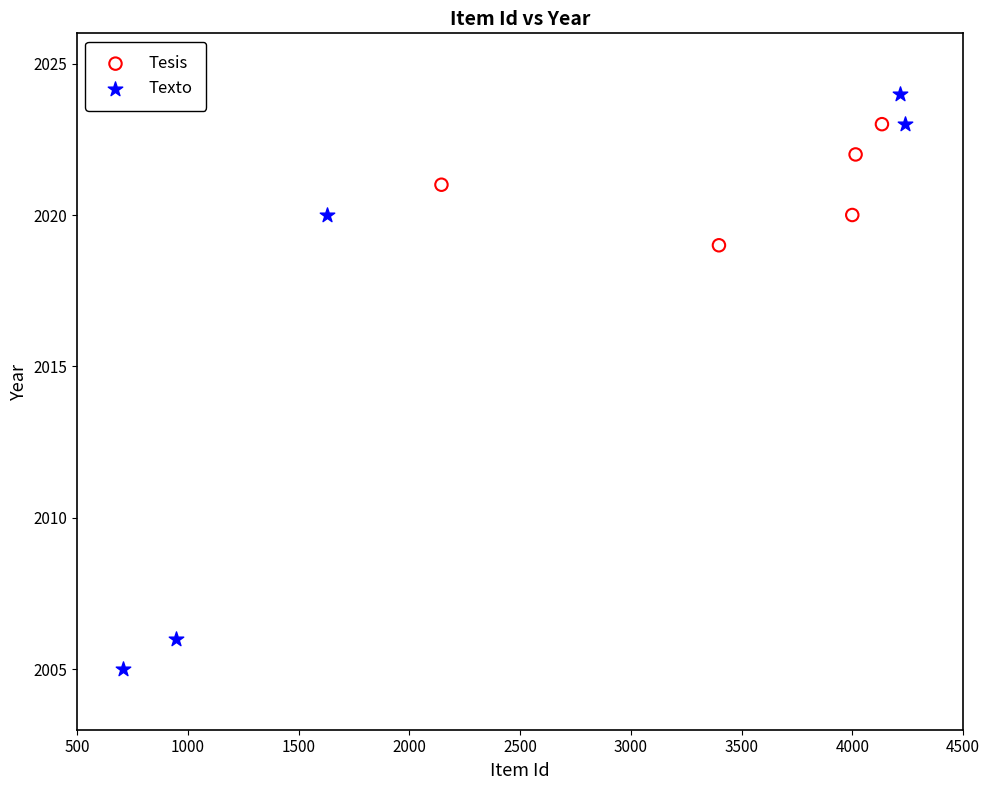

Which series reaches the maximum Y coordinate?

Texto